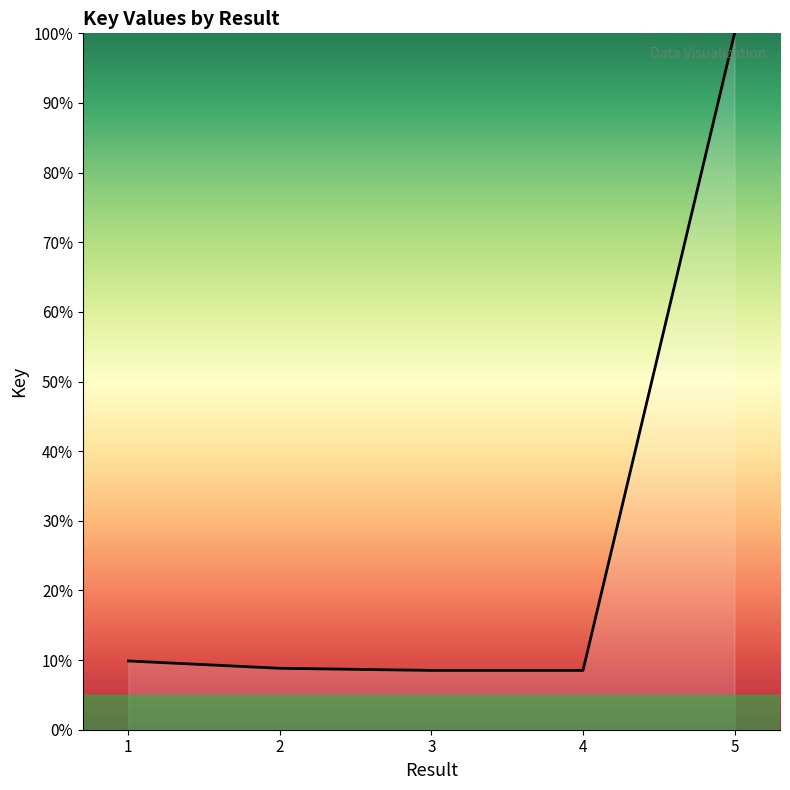

Where is the data nearest to the value 54?

1